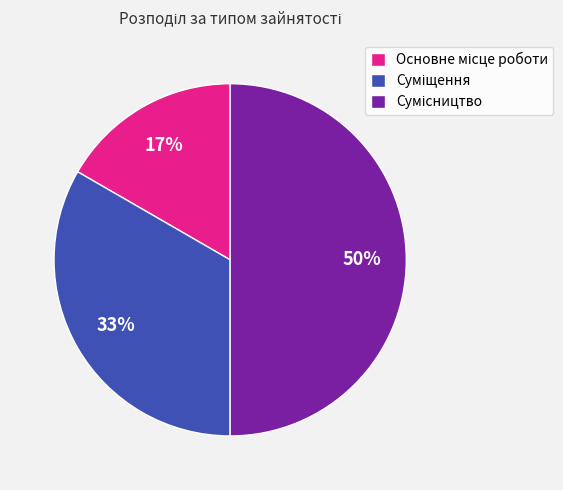

To the nearest percent, what is the difference between the largest and smallest slice percentages?

33%